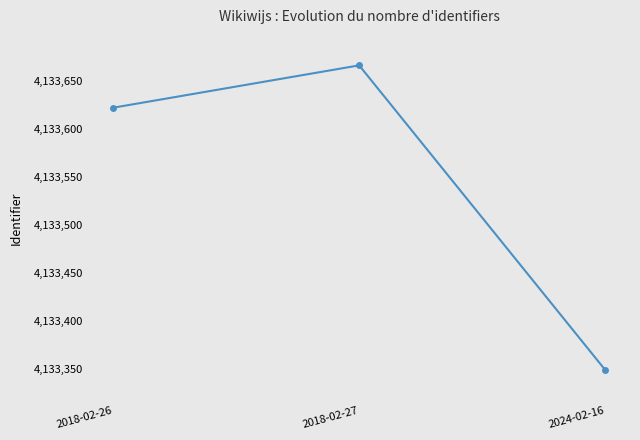

Is it true that the value at 2018-02-27 is 4133666.7?

True